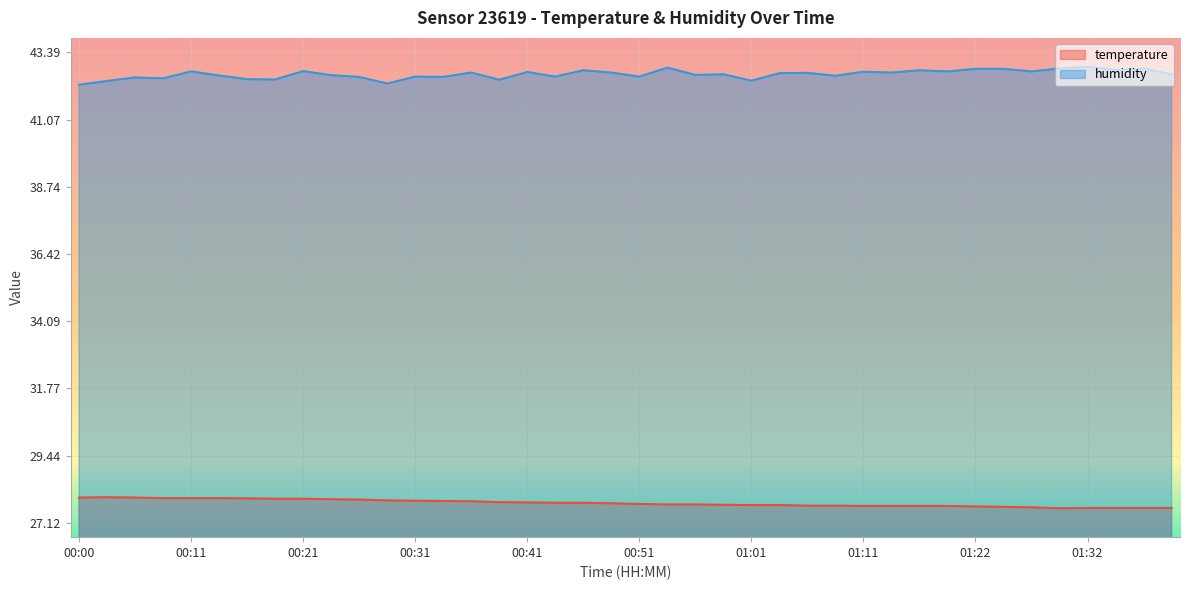

At which category does humidity reach its first local peak?

00:05